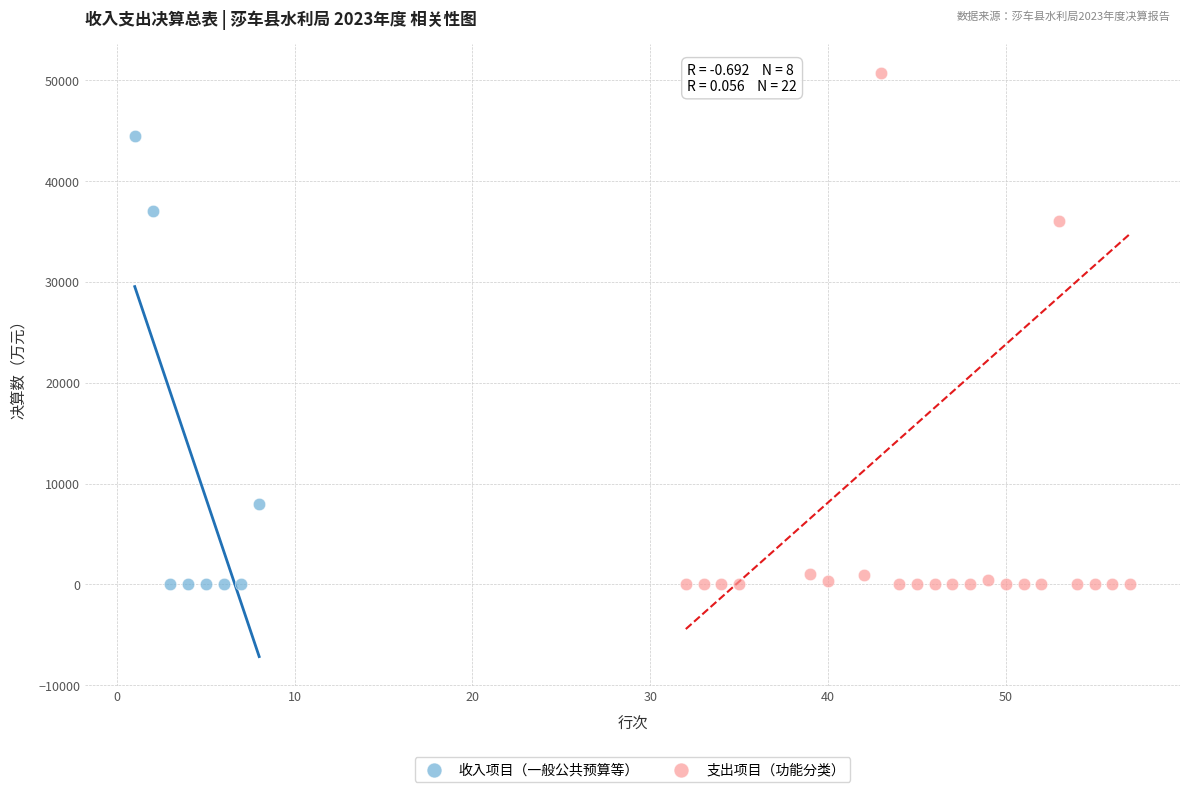

Which series contains the highest Y value?

支出项目（功能分类）